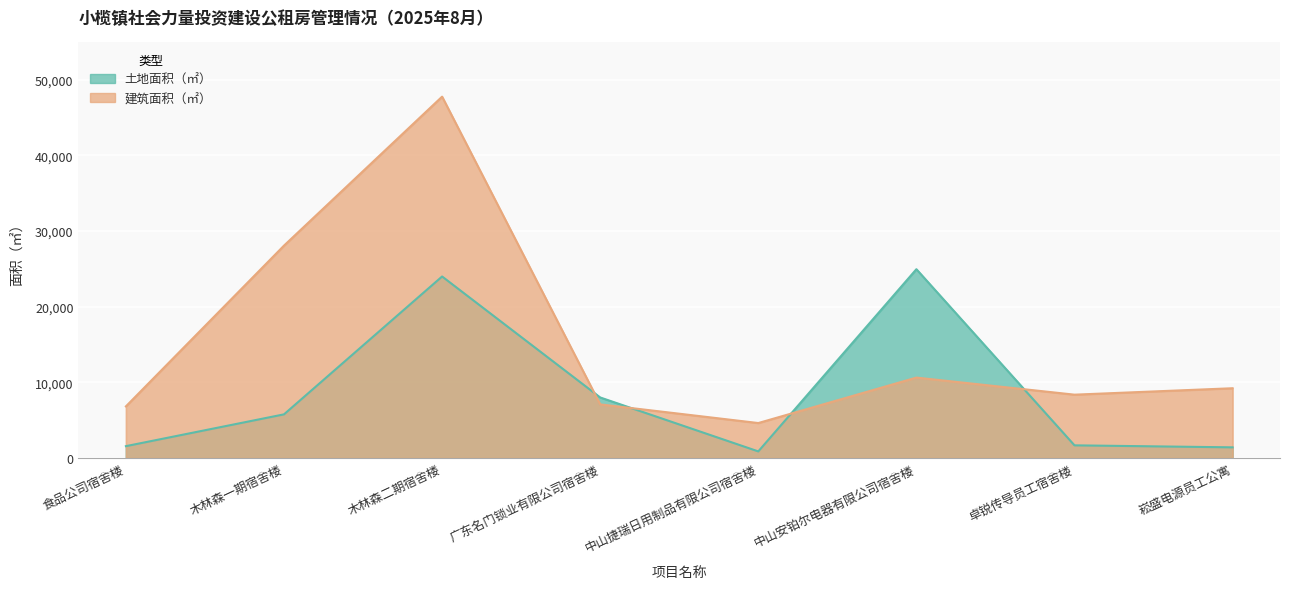

What is the value of the 建筑面积（㎡） point at the 2nd from the left?

28084.0